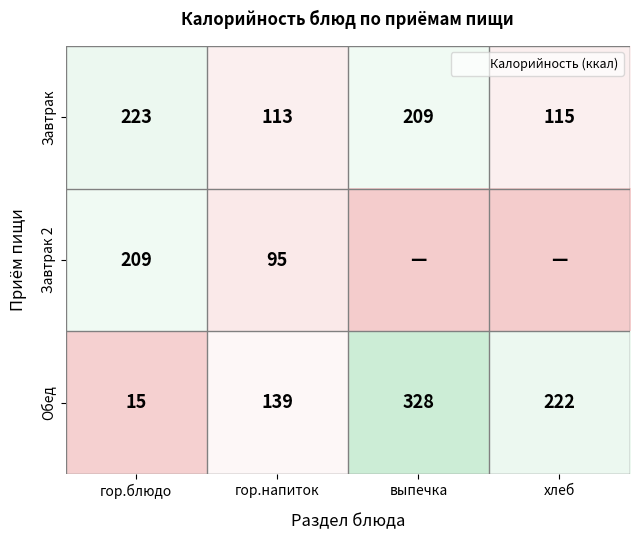

What is the difference between the Завтрак 2 values at гор.блюдо and выпечка?

209